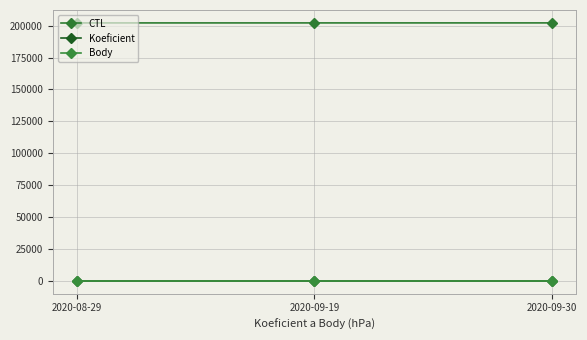

List the series in order of their peak value, lowest first.

Koeficient, Body, CTL